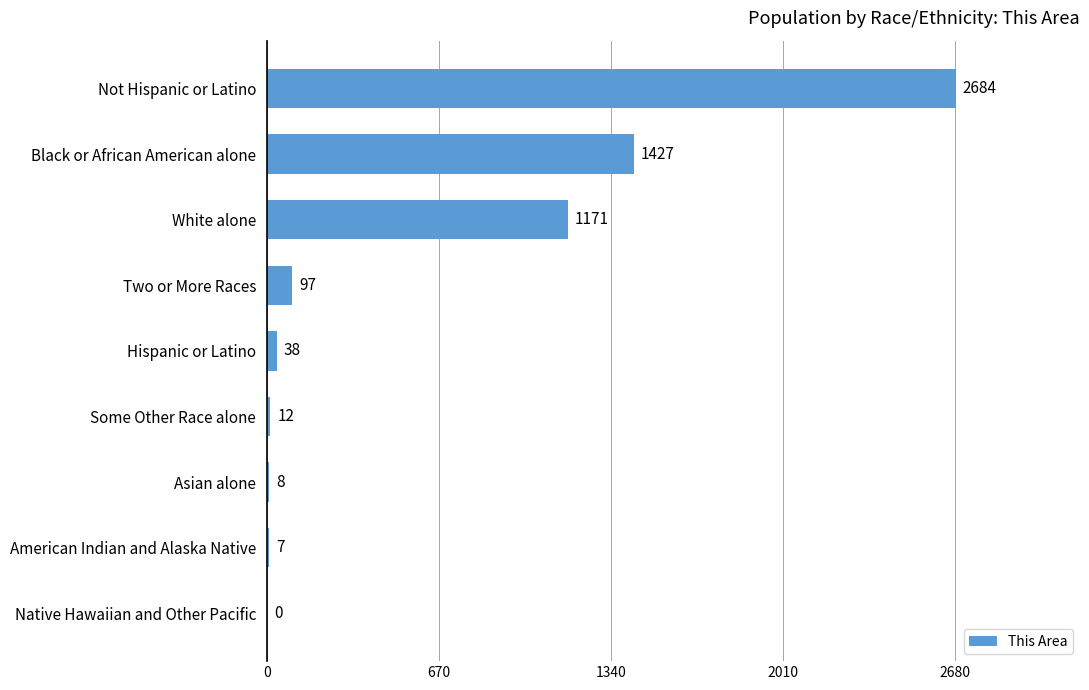

At which label is the value closest to 1342?

Black or African American alone